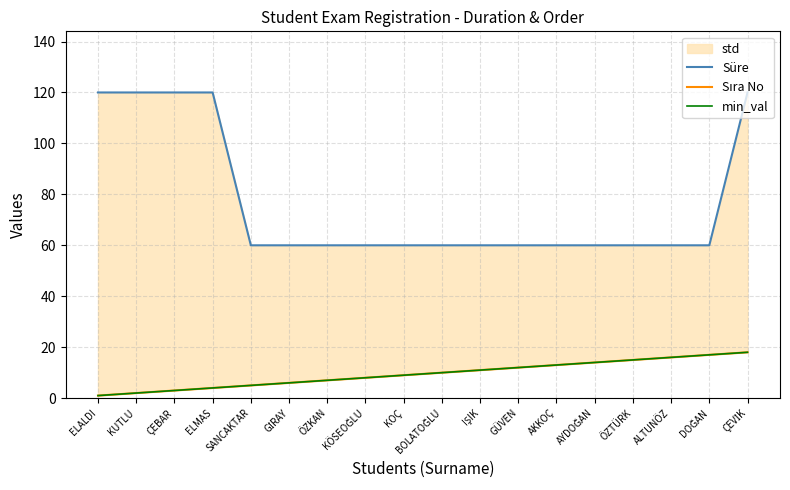

True or false: min_val and Süre cross at least once.

False